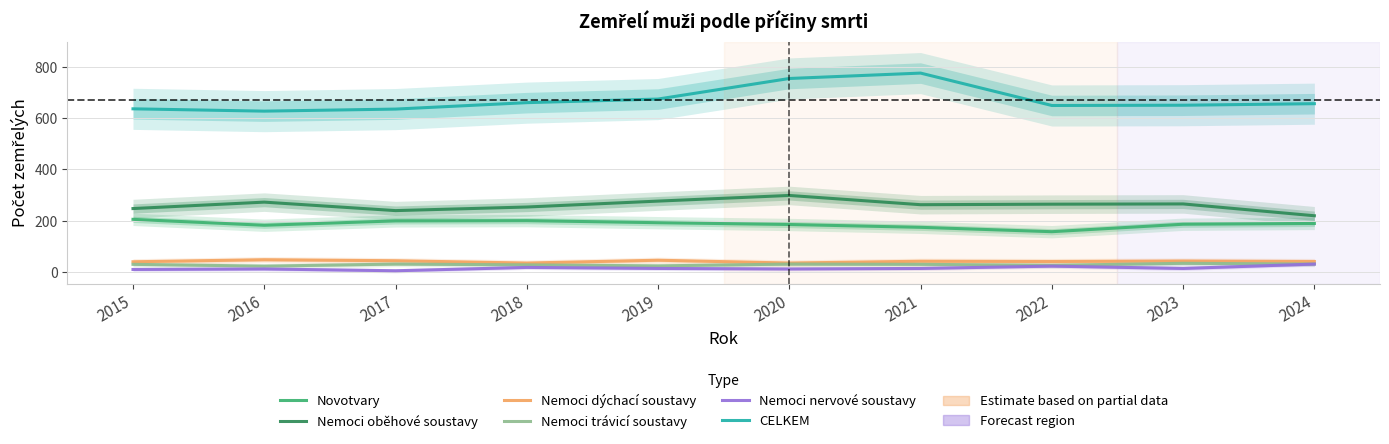

Which has a higher value, 2023 or 2022?

2023